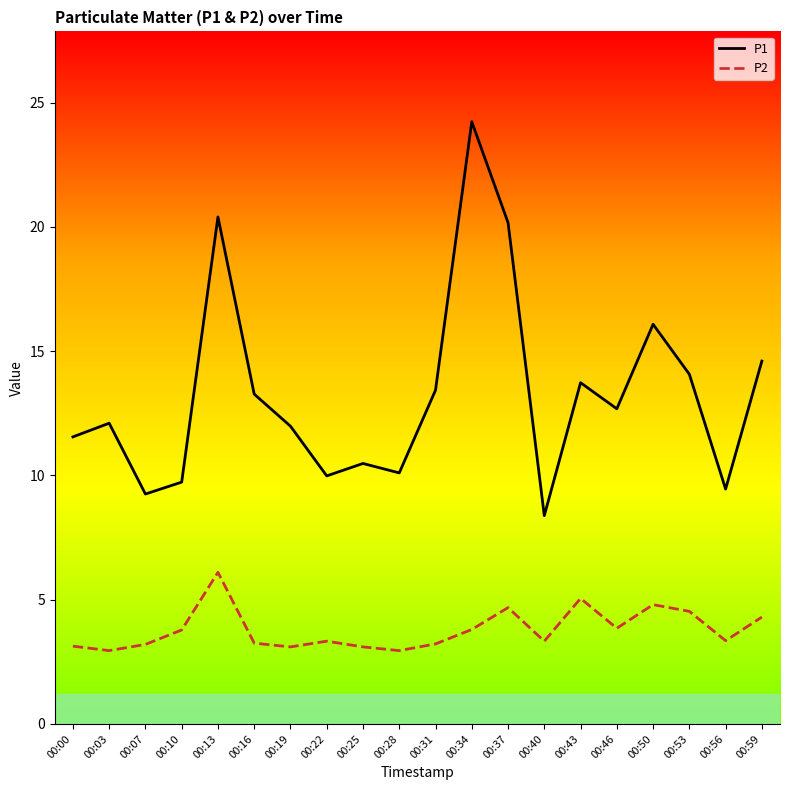

True or false: P2 and P1 cross at least once.

False